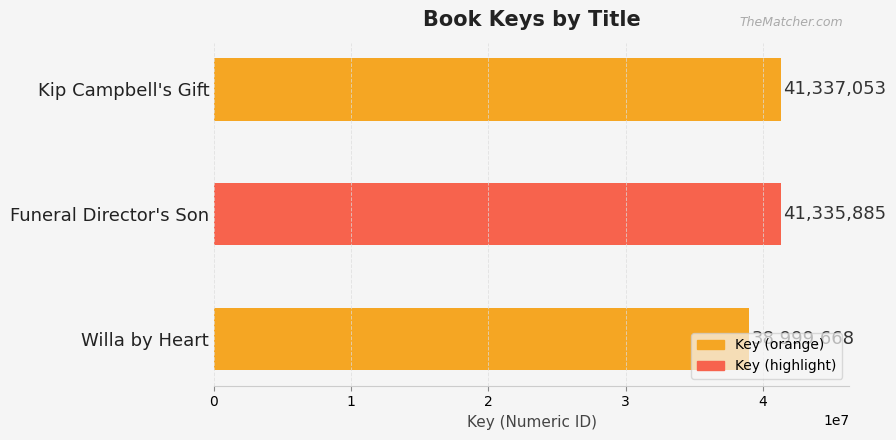

True or false: the data shows 55065633 at Funeral Director's Son.

False